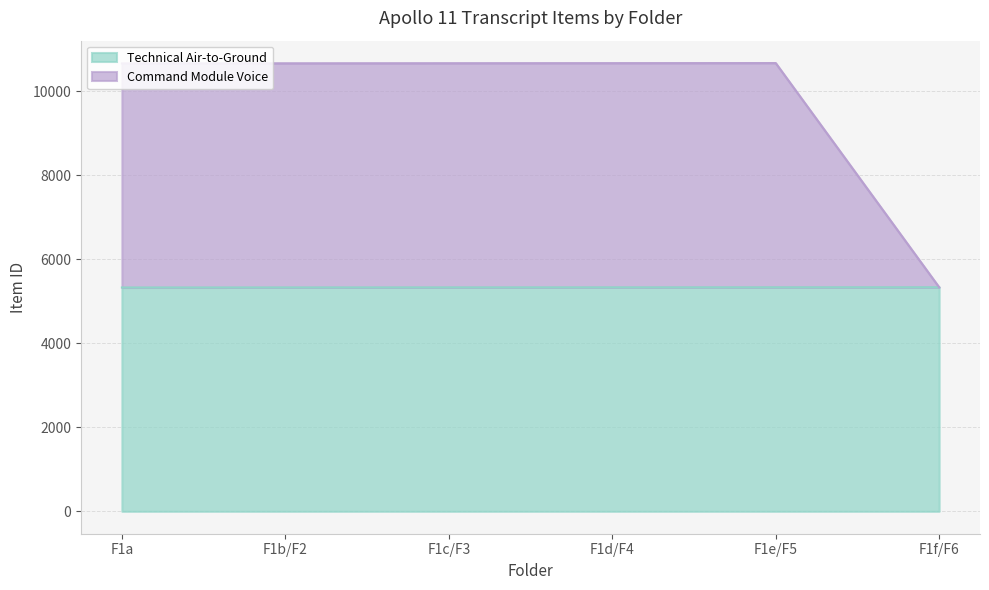

What is the value of the Technical Air-to-Ground point at the 4th from the left?

5332